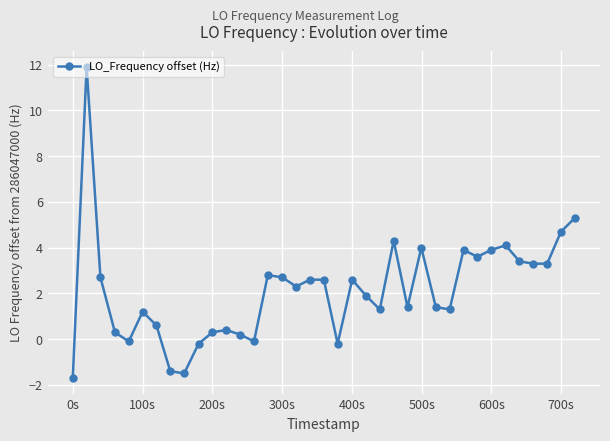

True or false: the data has more than 1 interior local peaks.

True